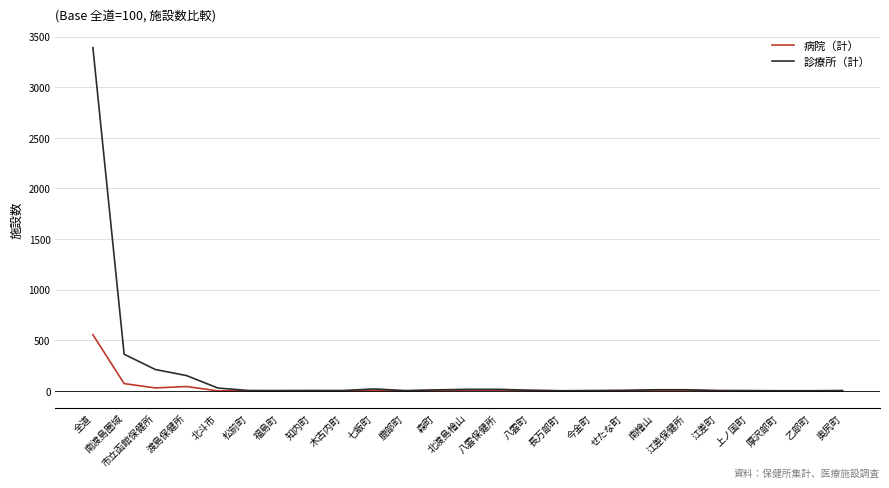

At which label is 診療所（計） closest to 1696?

南渡島圏域